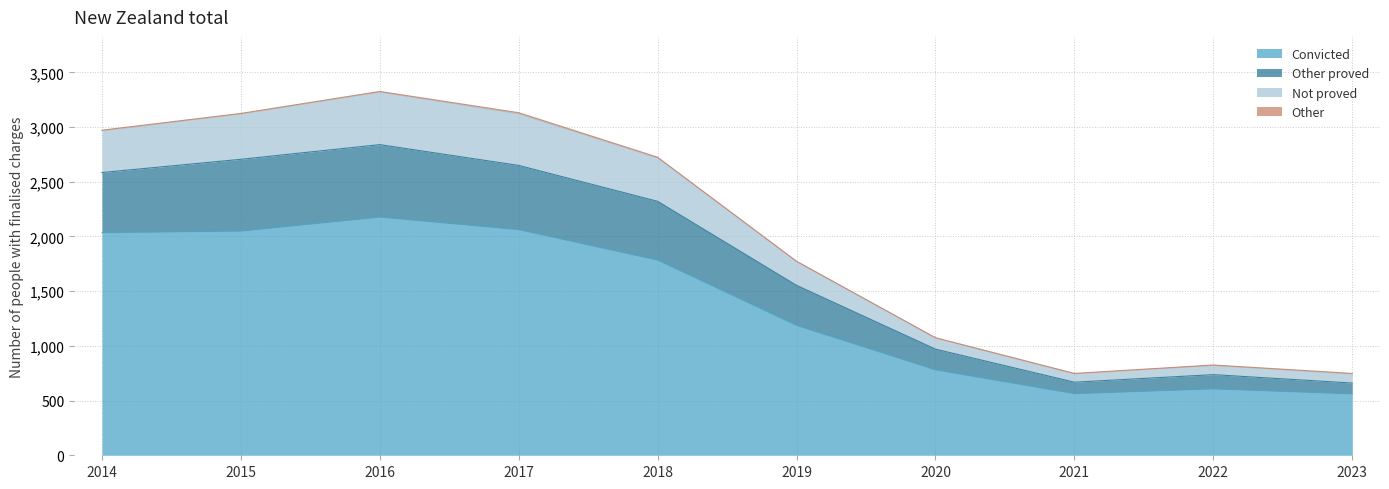

The value of Convicted at 2018 is 1784. True or false?

True